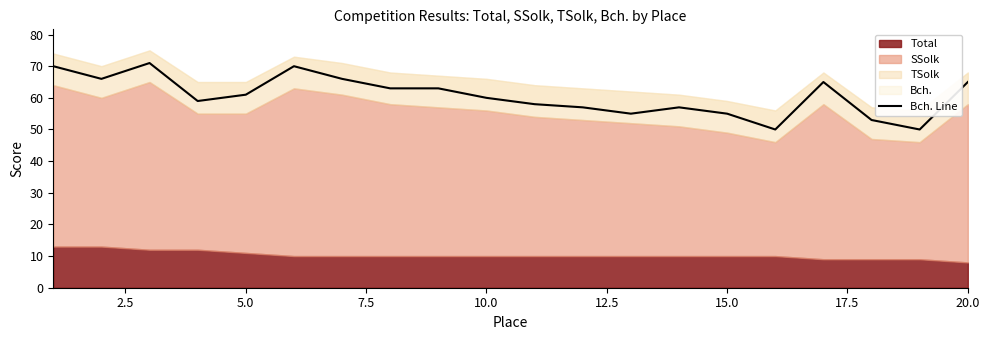

What is the sum of all values?

1214